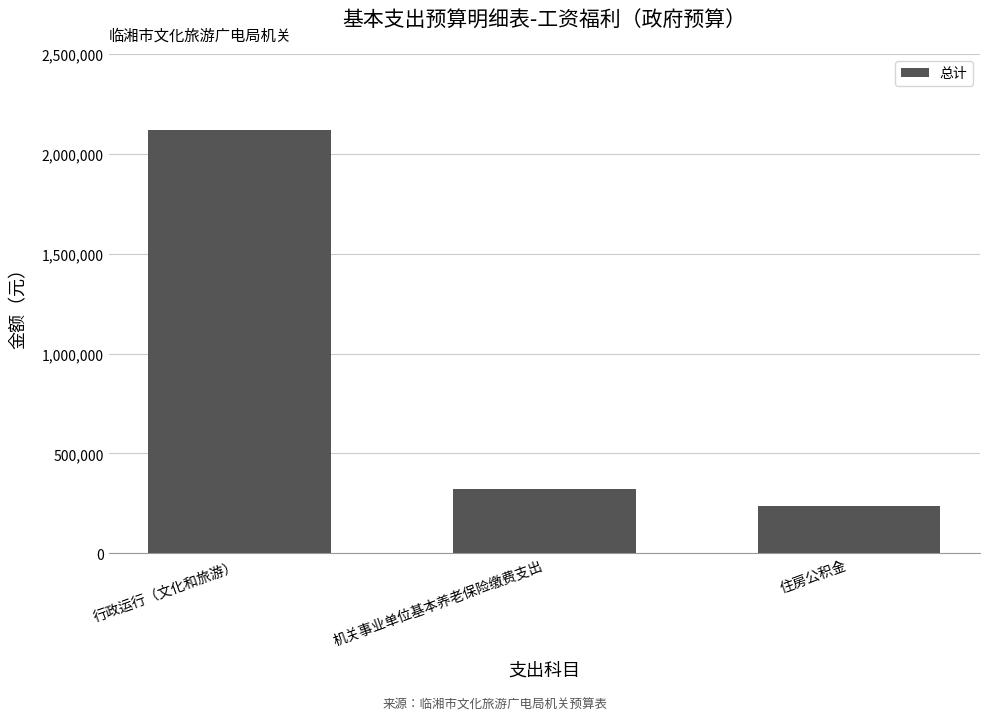

Rank the categories by value from highest to lowest.

行政运行（文化和旅游）, 机关事业单位基本养老保险缴费支出, 住房公积金